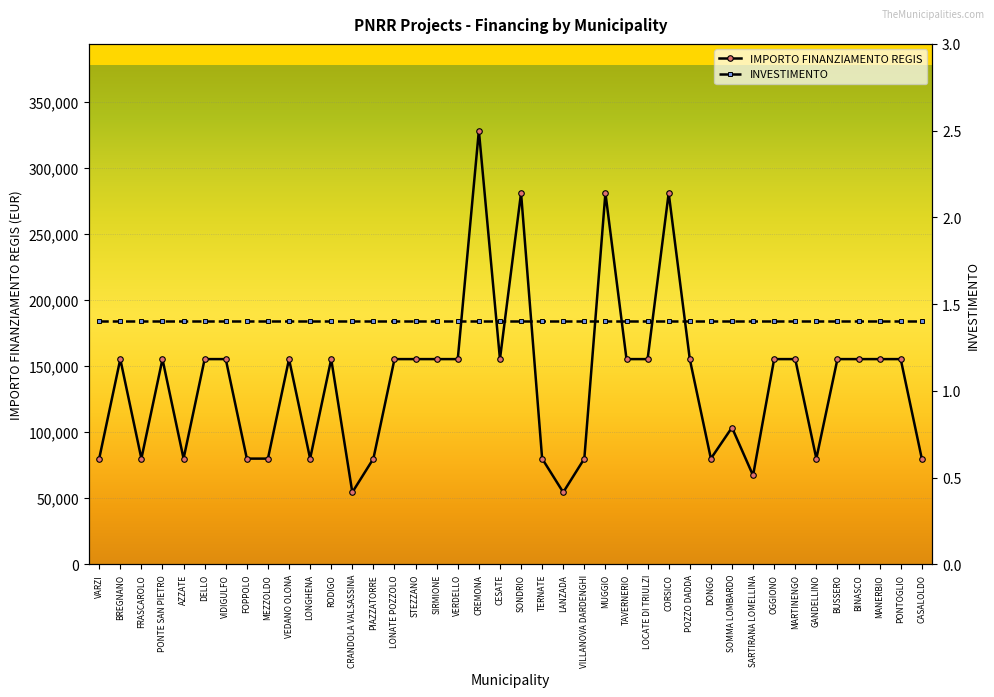

What is the value of the IMPORTO FINANZIAMENTO REGIS point at the 30th from the left?

79922